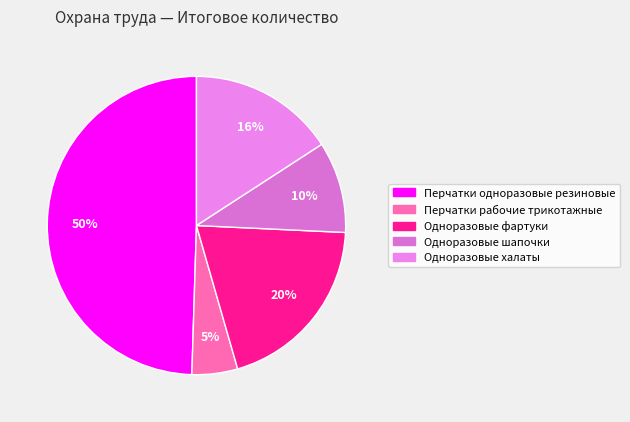

To the nearest percent, what is the average slice percentage?

20%